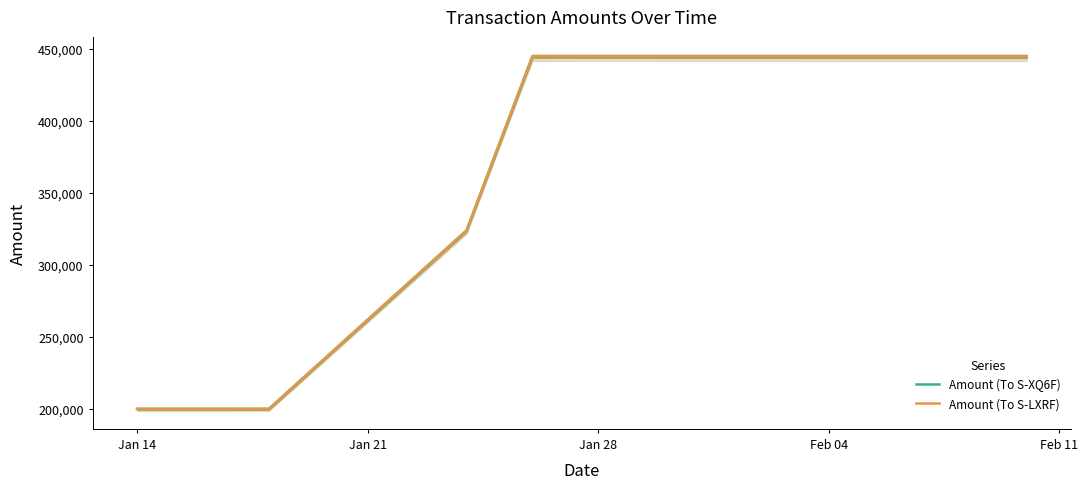

What is the maximum value for Amount (To S-XQ6F)?

444971.7